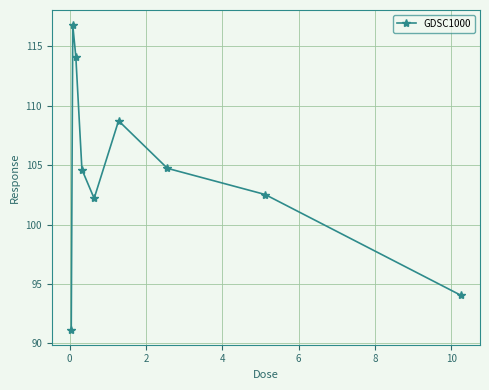

What is the value of the 7th point from the left?

104.7